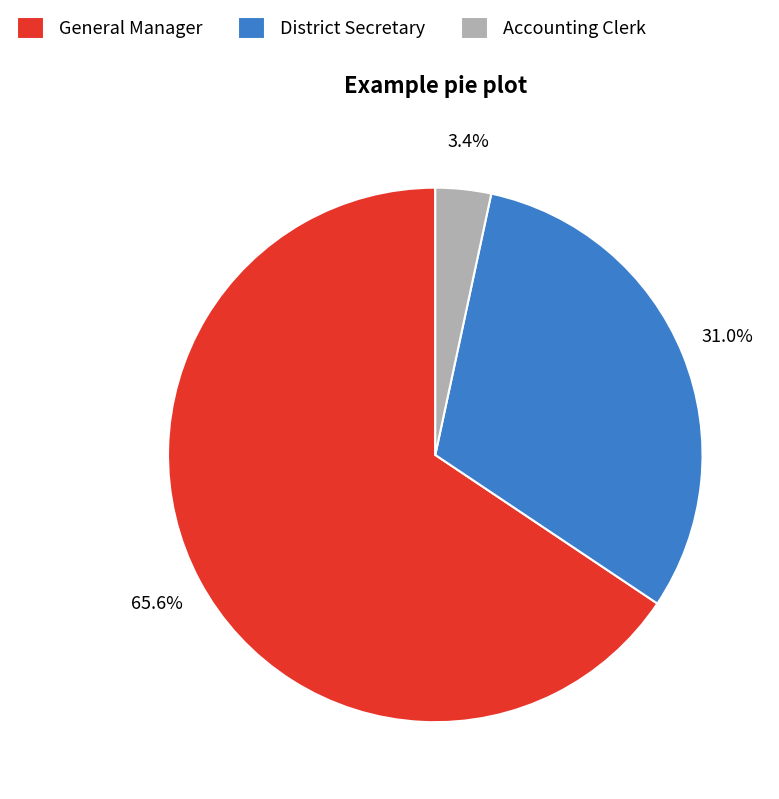

Is there any slice that represents more than half of the pie?

Yes